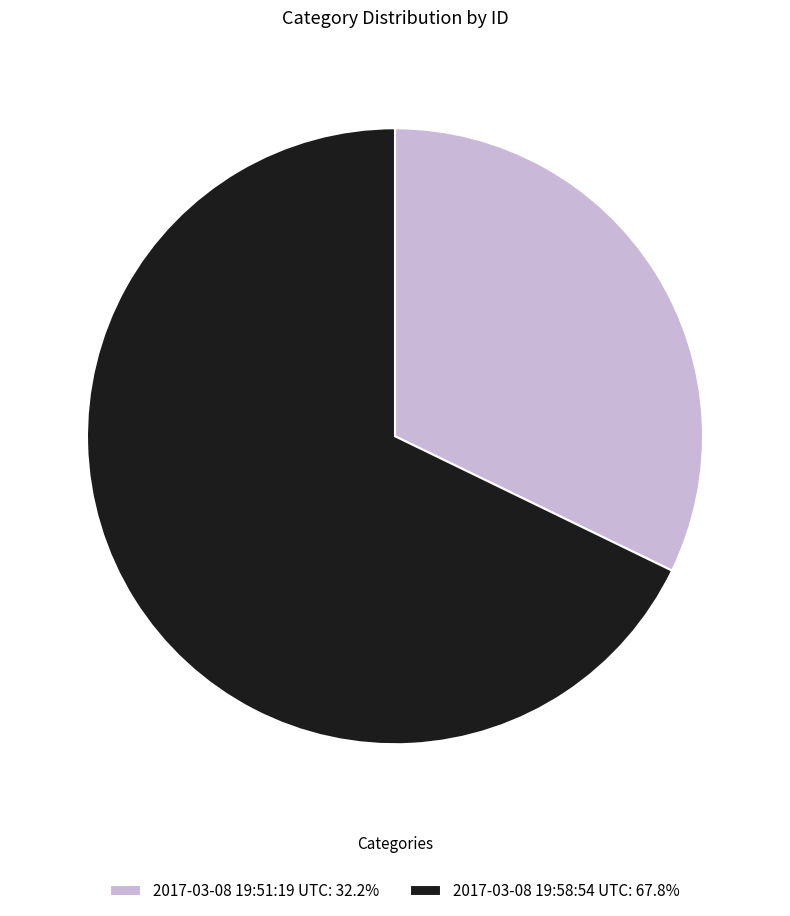

Rank the categories by value from highest to lowest.

2017-03-08 19:58:54 UTC, 2017-03-08 19:51:19 UTC